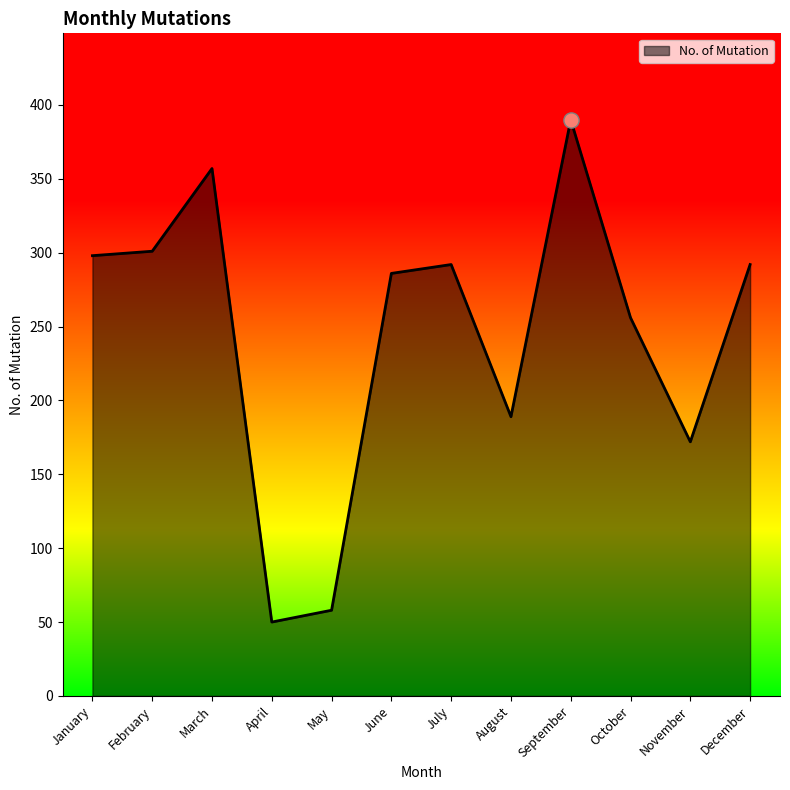

What is the change in value from May to October?

+198